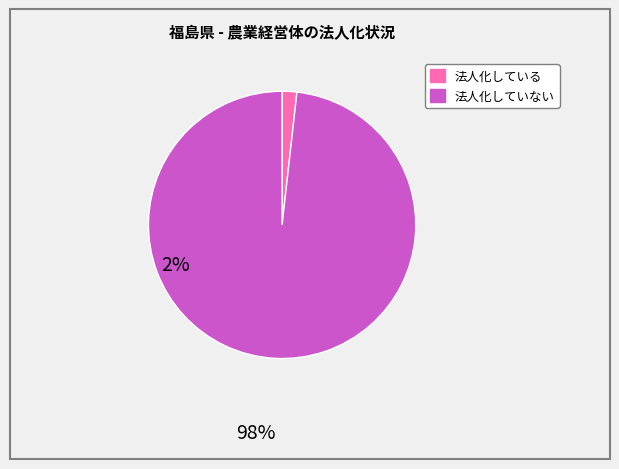

Does any single category account for the majority?

Yes